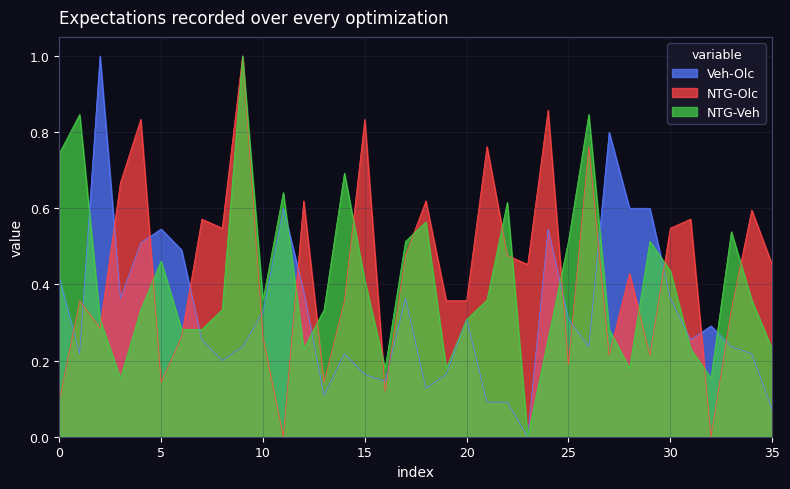

How many values in the Veh-Olc series exceed 0?

35